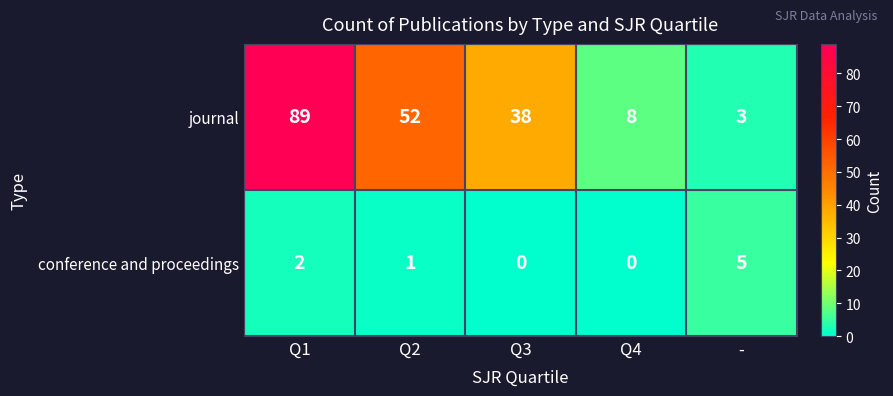

At which label does conference and proceedings reach its peak?

-